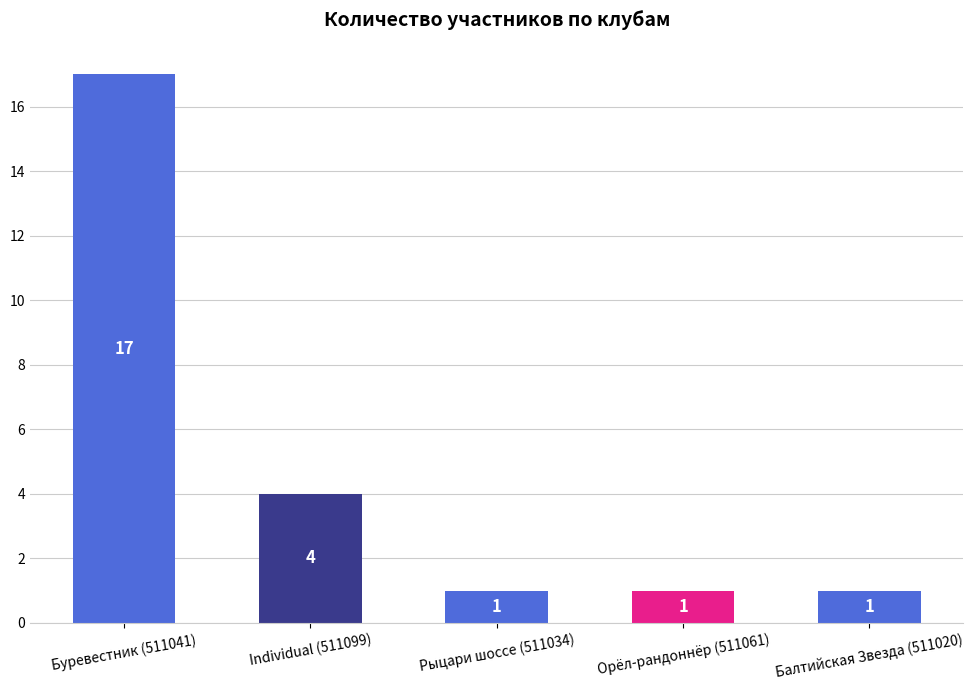

What is the ratio of the value at Орёл-рандоннёр (511061) to the value at Балтийская Звезда (511020)?

1.0